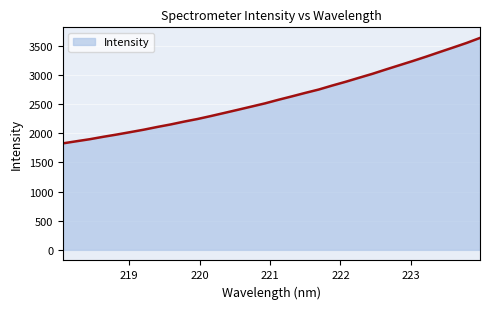

What is the difference between the maximum and minimum values?

1807.7